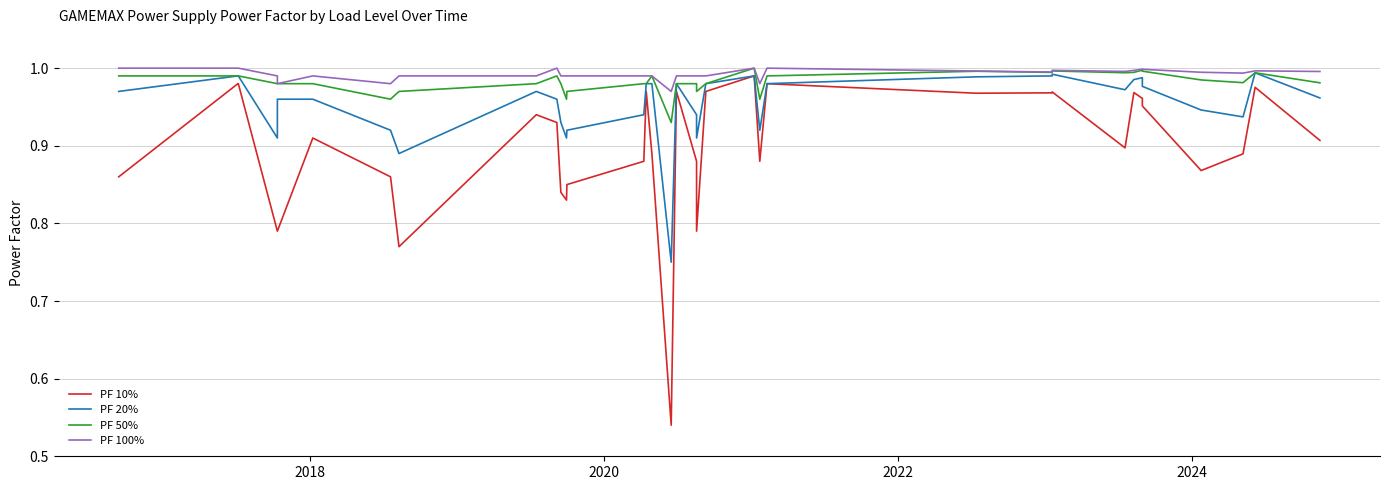

What are all the series names shown in the legend?

PF 10%, PF 20%, PF 50%, PF 100%